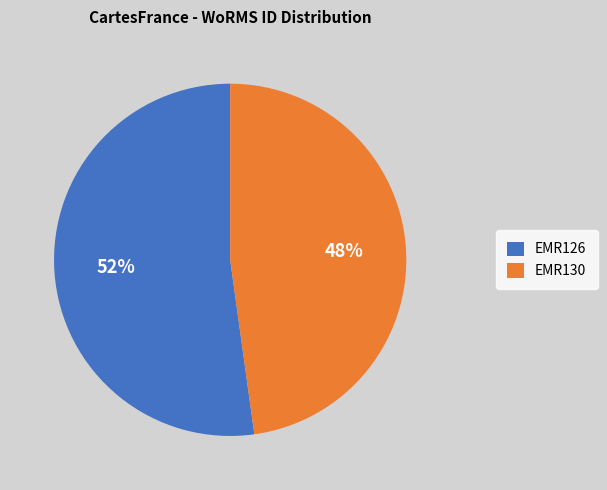

Rank the categories by value from lowest to highest.

EMR130, EMR126